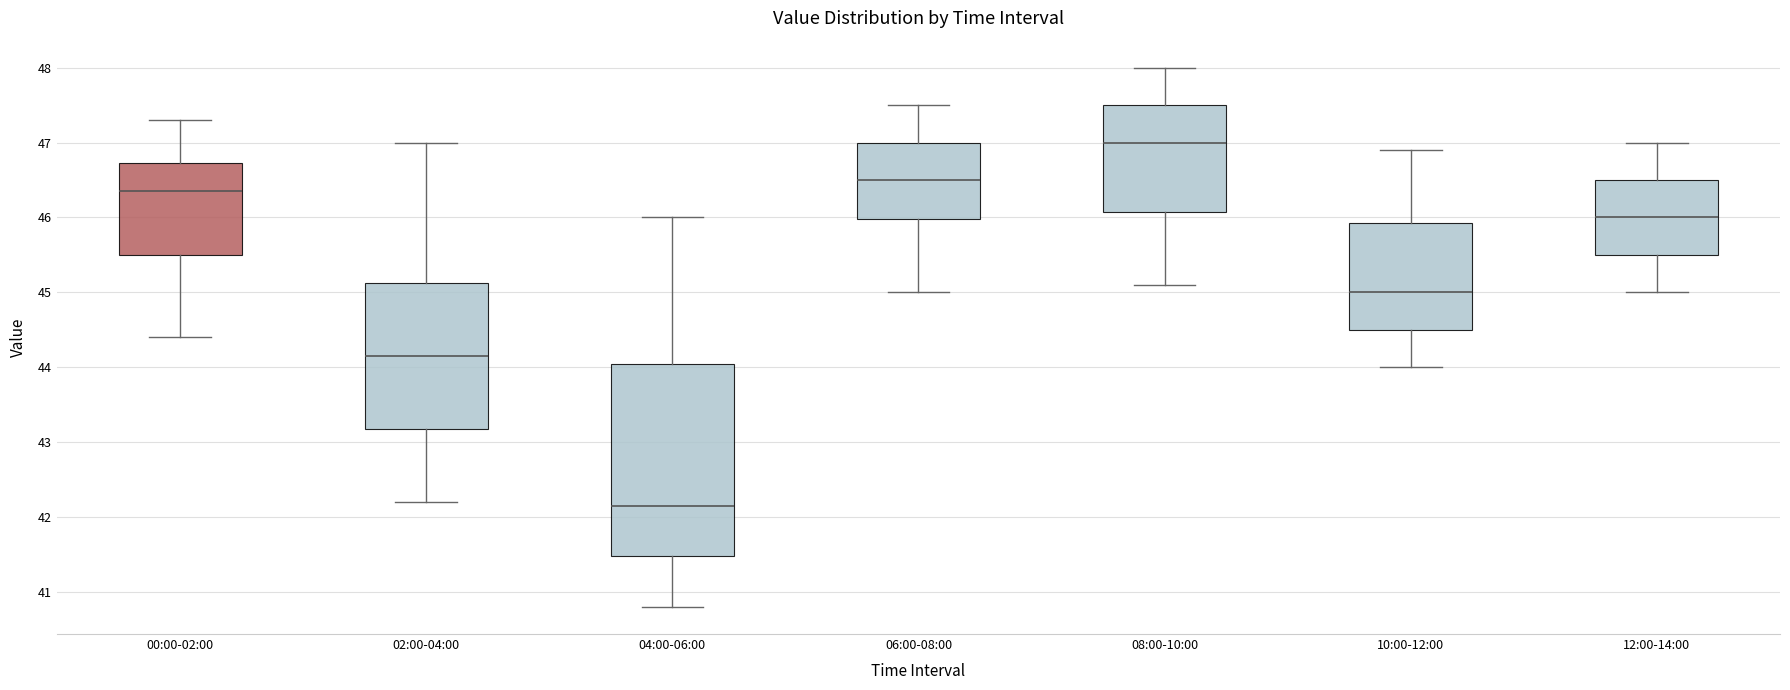

Reading left to right, transcribe this box plot: for each box, give where its median line is, the range the box spans, and where its two whiskers end, as read against the y-axis. The values are not printed on the chart, so give them approximately, as read against the axis.

00:00-02:00: median 46.4, box 45.5 to 46.7, whiskers 44.4 to 47.3
02:00-04:00: median 44.2, box 43.2 to 45.1, whiskers 42.2 to 47.0
04:00-06:00: median 42.2, box 41.5 to 44.1, whiskers 40.8 to 46.0
06:00-08:00: median 46.5, box 46.0 to 47.0, whiskers 45.0 to 47.5
08:00-10:00: median 47.0, box 46.1 to 47.5, whiskers 45.1 to 48.0
10:00-12:00: median 45.0, box 44.5 to 45.9, whiskers 44.0 to 46.9
12:00-14:00: median 46.0, box 45.5 to 46.5, whiskers 45.0 to 47.0